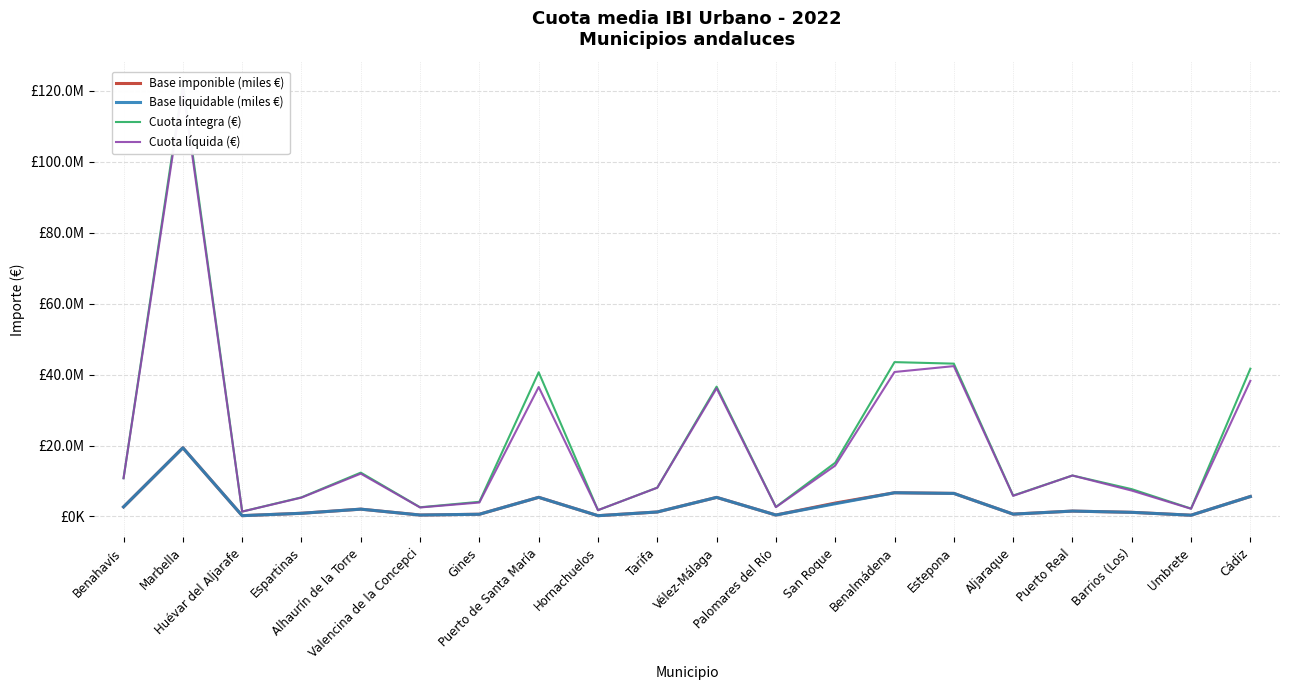

True or false: Base liquidable (miles €) and Cuota íntegra (€) intersect in this chart.

False